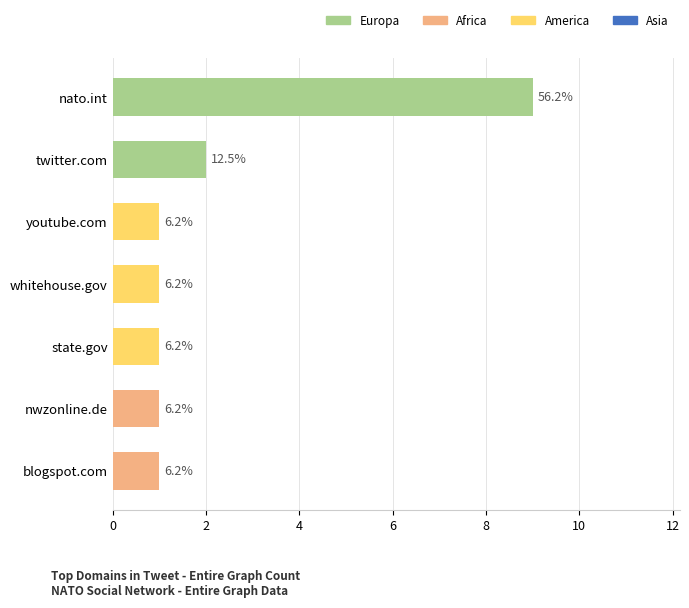

What is the difference between the second highest and minimum values?

1